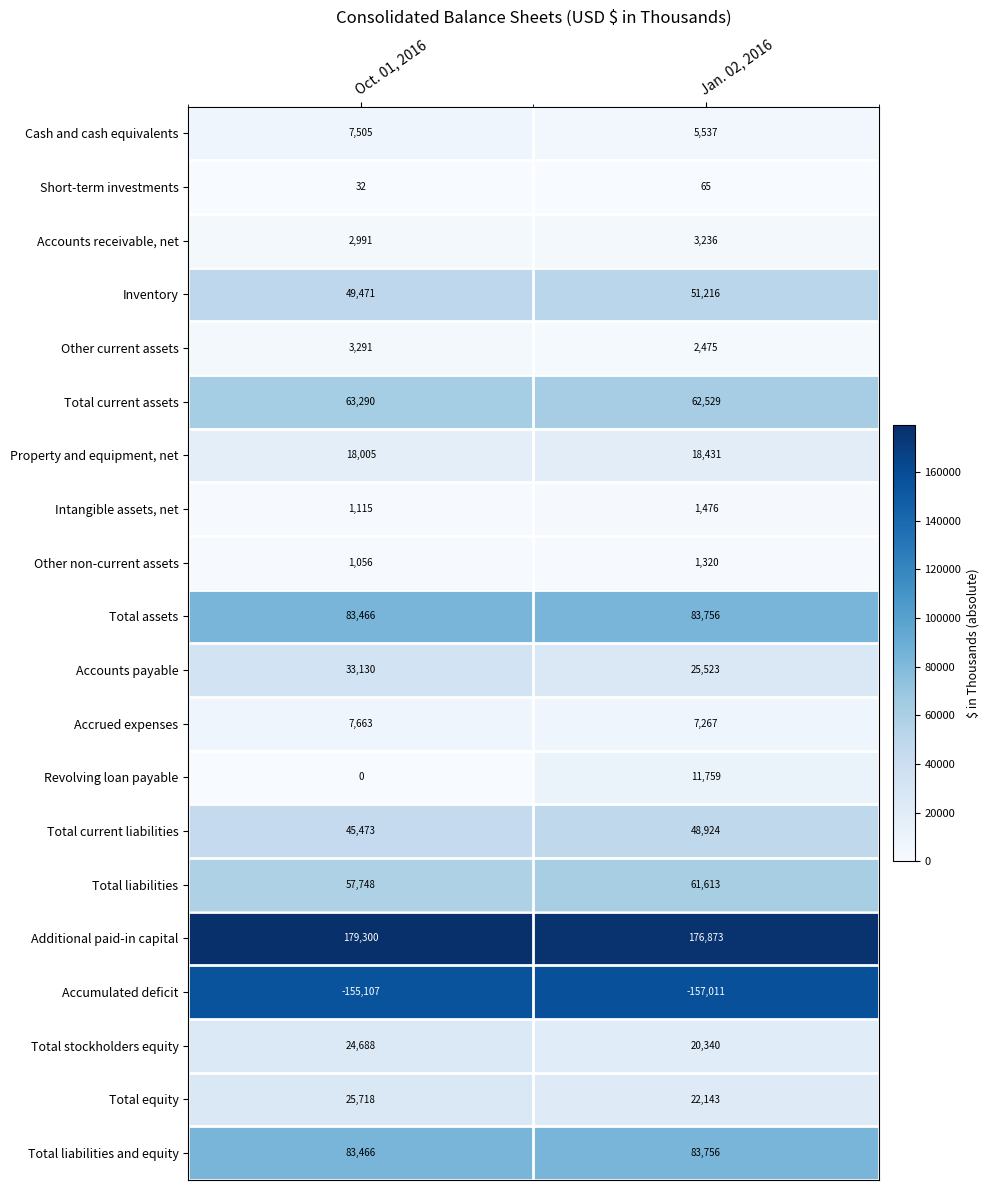

List the labels in order of Revolving loan payable value, smallest first.

Oct. 01, 2016, Jan. 02, 2016